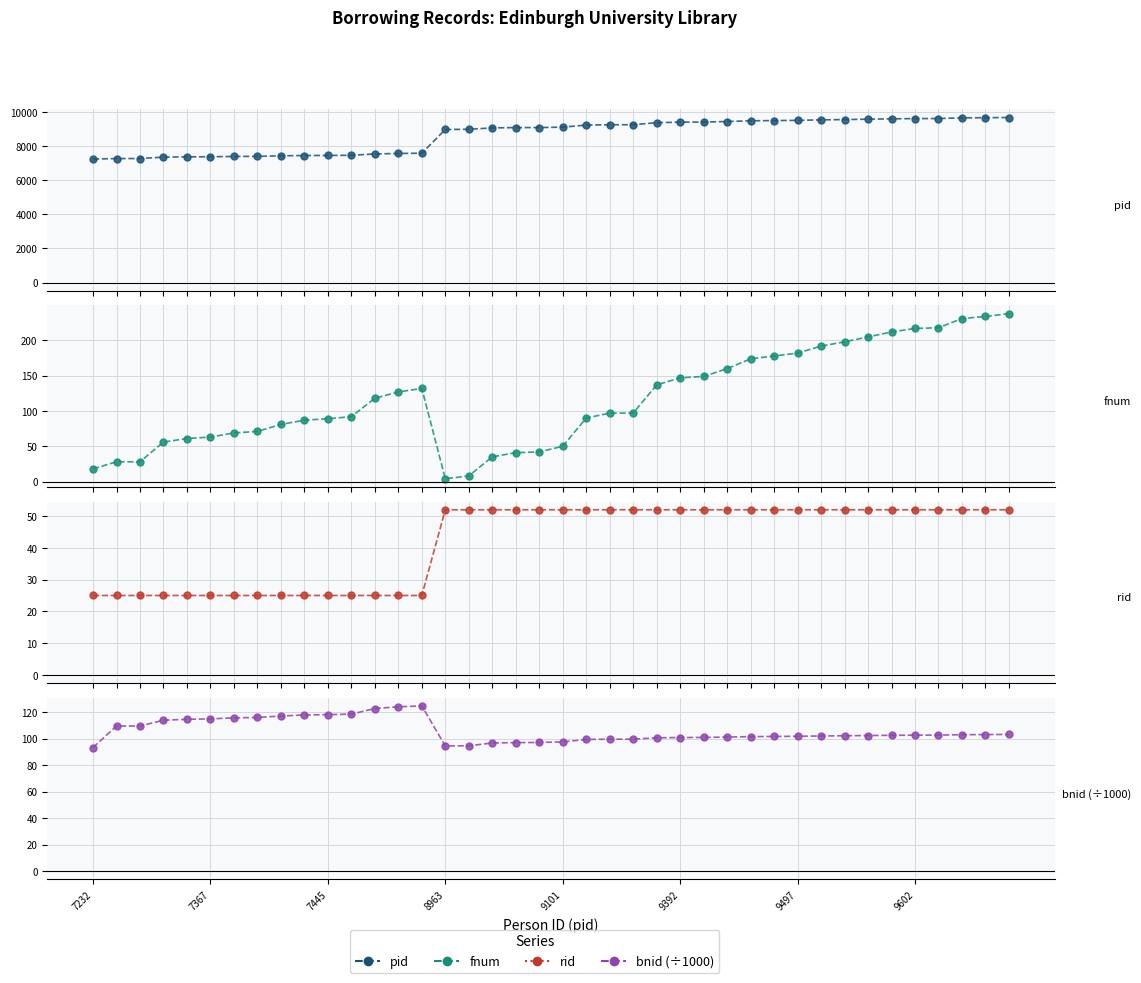

What is the total value across all series at 9602?

9973.7